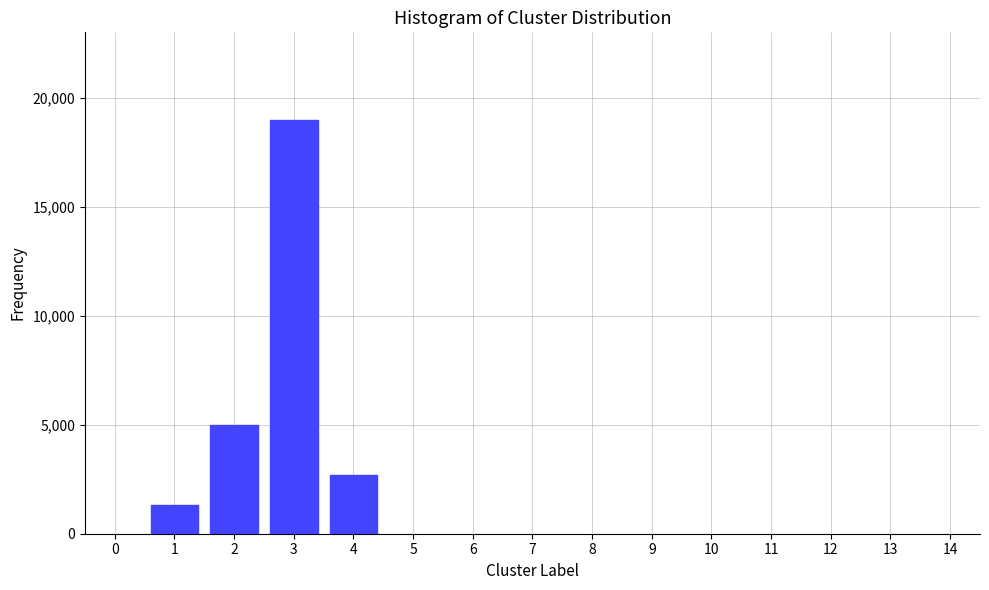

Reading left to right, transcribe all the data shown in this chart.

1=1300	2=5000	3=19000	4=2700